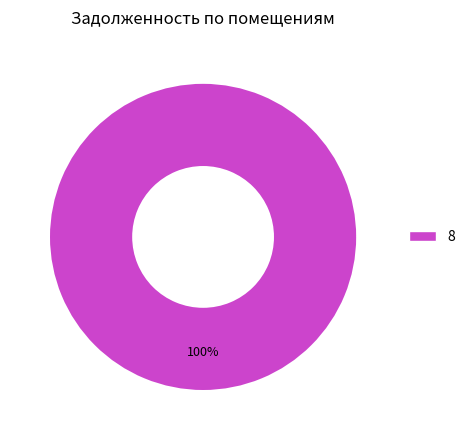

Does any single category account for the majority?

Yes